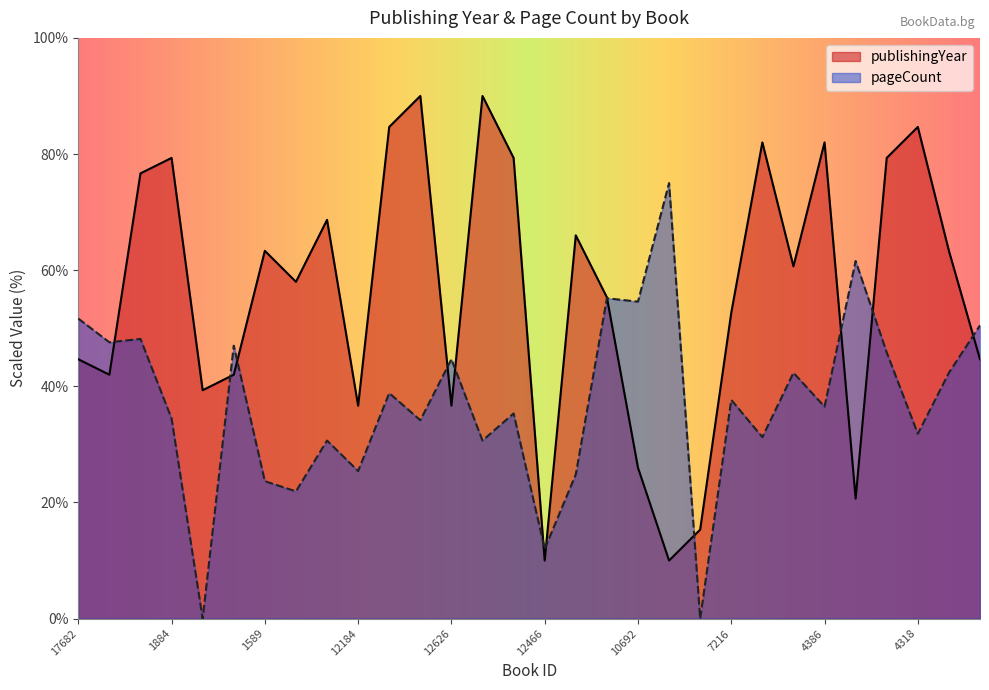

How many interior local valleys does the pageCount series have?

12